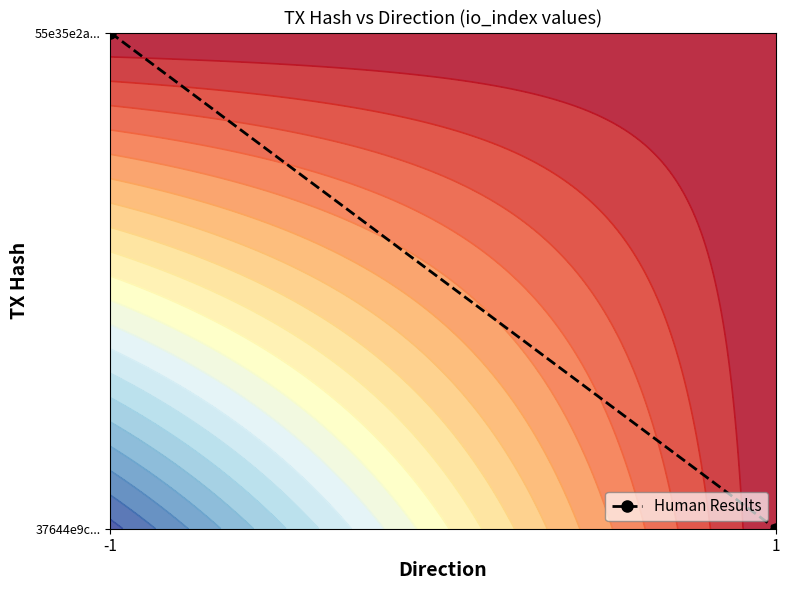

At which label is the value closest to 0?

1